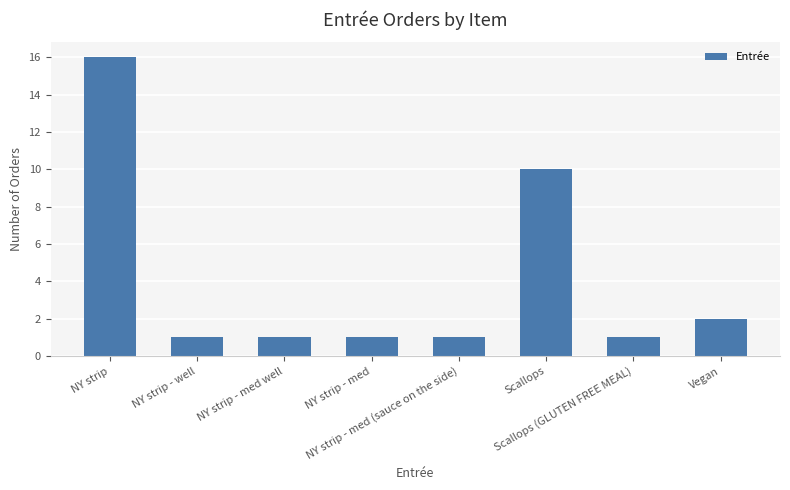

What is the sum of all values?

33